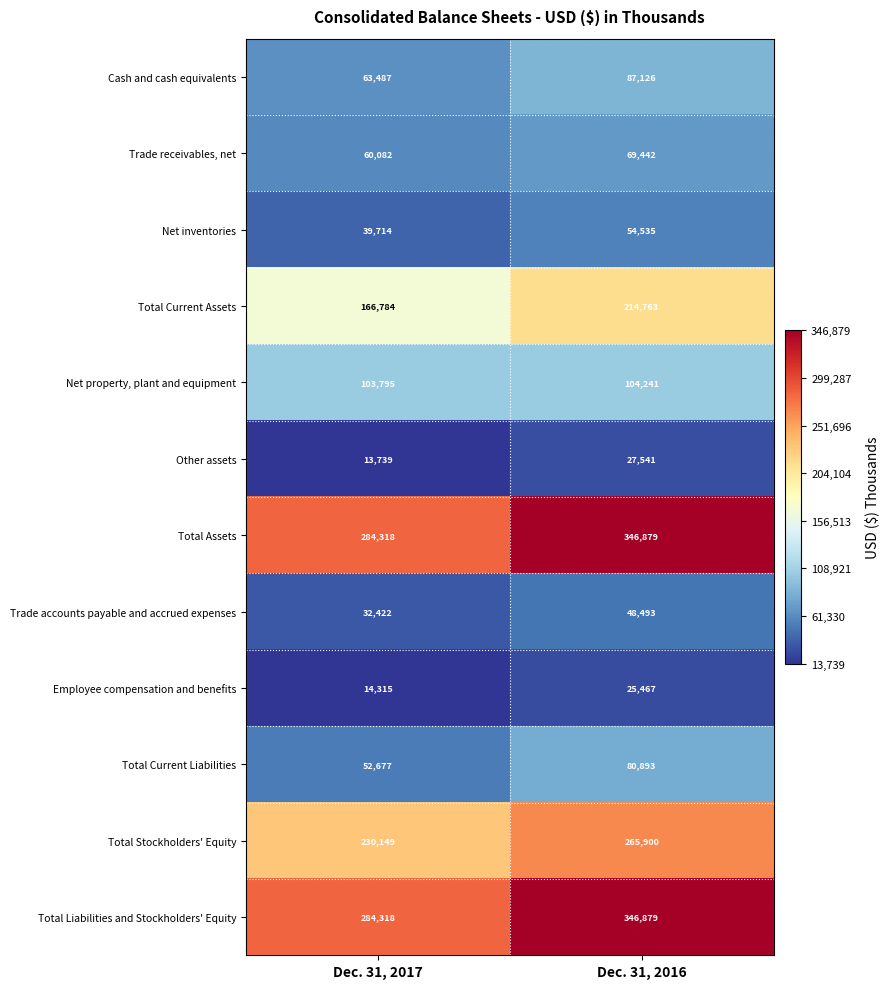

What is the spread (max minus min) of values at Dec. 31, 2016?

321412